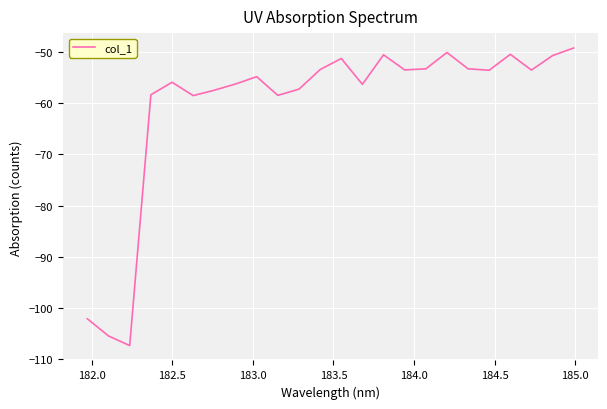

What is the smallest value displayed?

-107.3